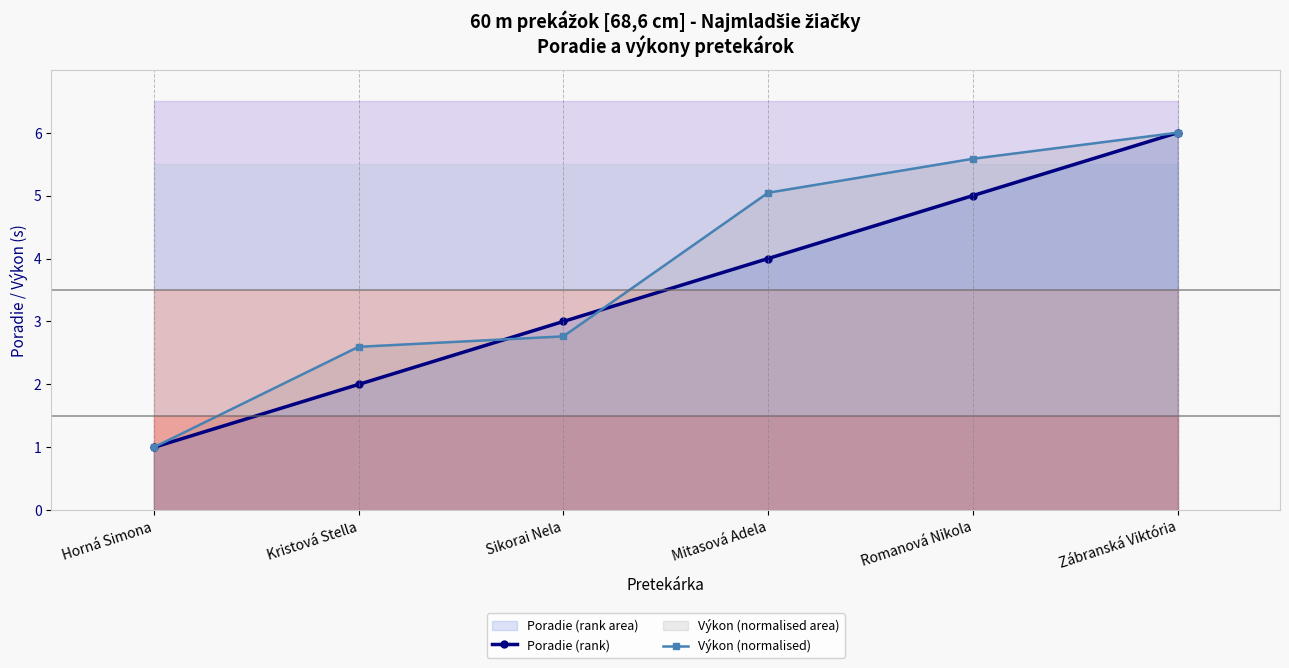

Reading left to right, list all the values displayed in this chart.

Poradie (rank): Horná Simona=1.0	Kristová Stella=2.0	Sikorai Nela=3.0	Mitasová Adela=4.0	Romanová Nikola=5.0	Zábranská Viktória=6.0
Výkon (normalised): Horná Simona=1.0	Kristová Stella=2.6	Sikorai Nela=2.8	Mitasová Adela=5.0	Romanová Nikola=5.6	Zábranská Viktória=6.0